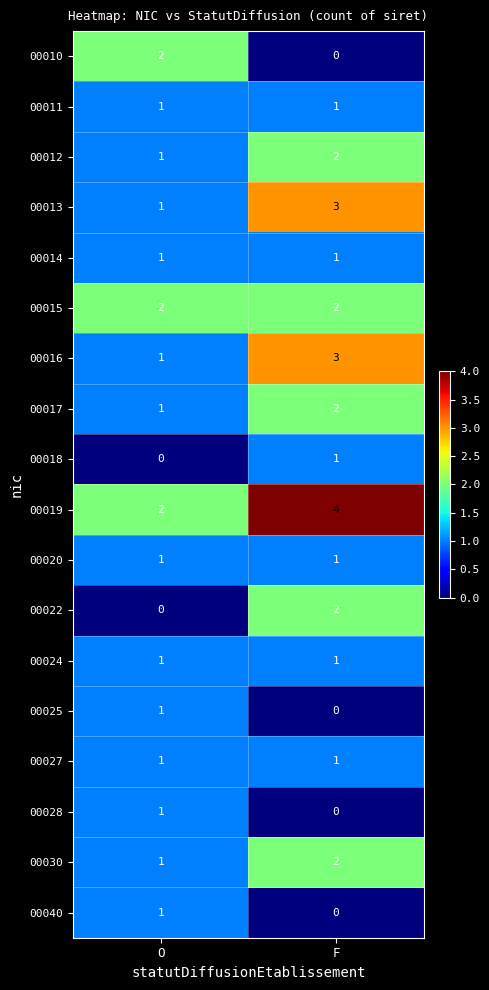

How many data points does each series have?

2